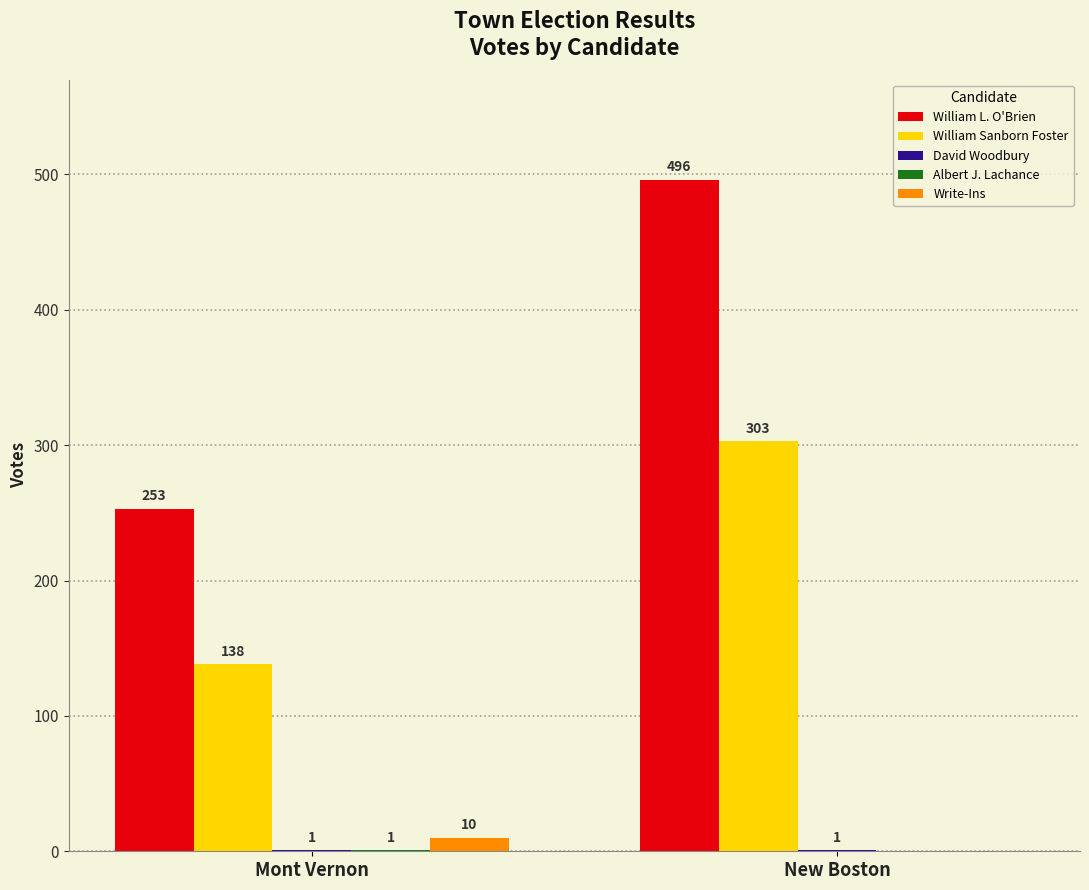

What is the sum of all Write-Ins values?

10